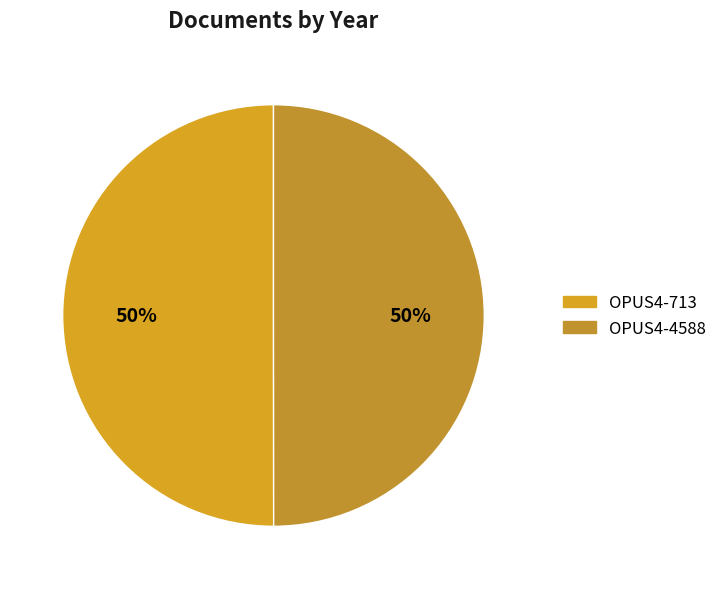

How many segments does this pie chart have?

2